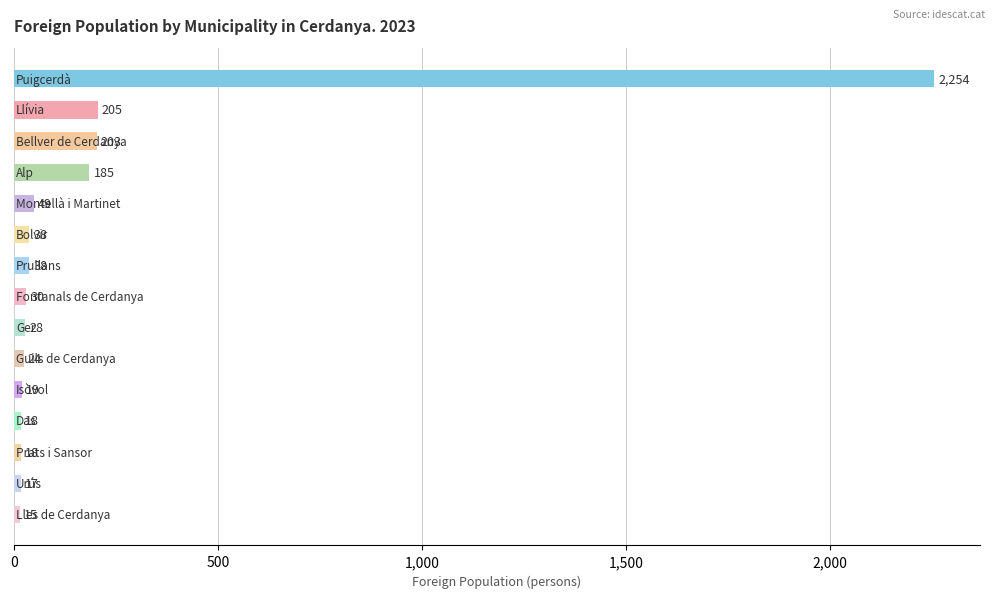

Reading bottom to top, what are all the values shown in this chart?

15	17	18	18	19	24	28	30	38	38	49	185	203	205	2254